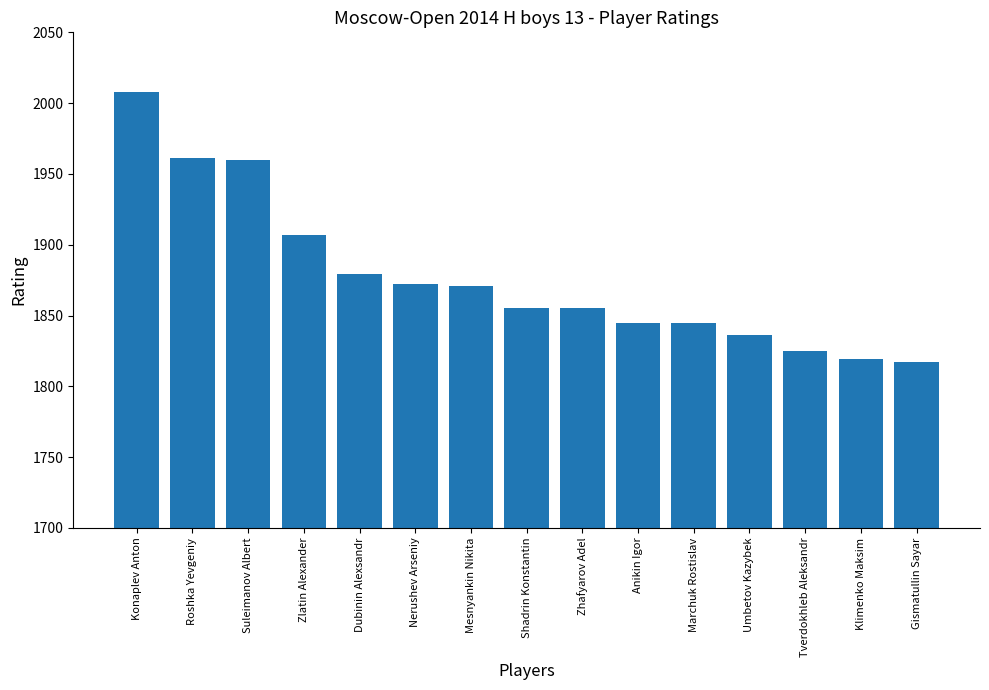

What is the ratio of the value at Umbetov Kazybek to the value at Nerushev Arseniy?

1.0